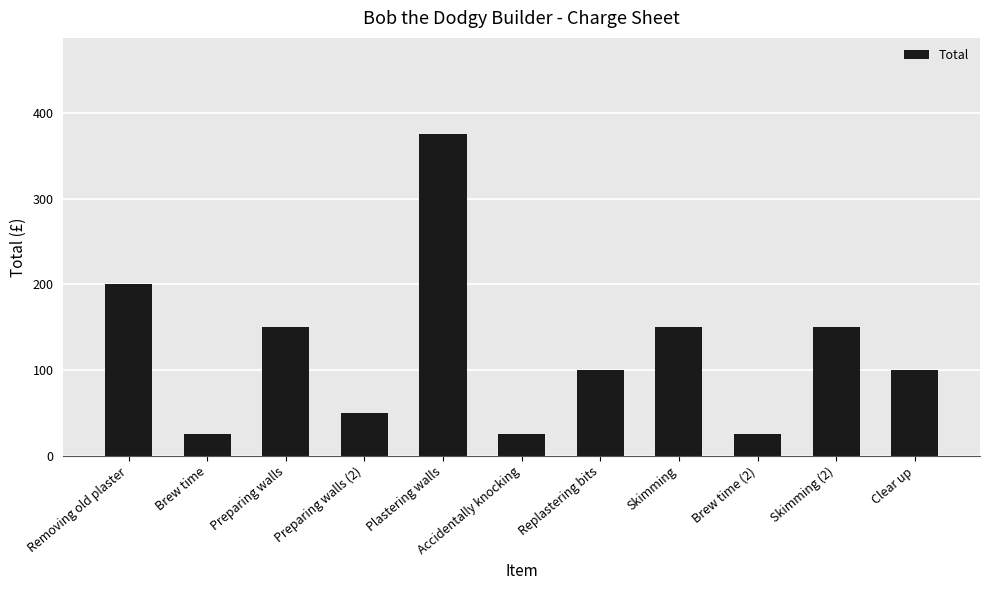

What is the greatest value displayed?

375